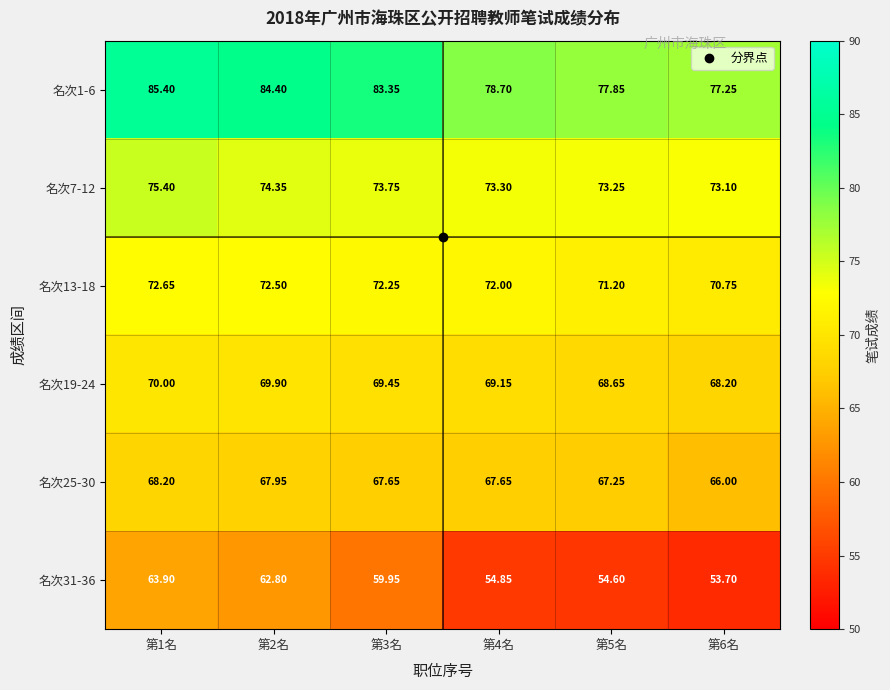

Is the value of 名次19-24 at 第4名 greater than the value of 名次25-30 at 第1名?

Yes